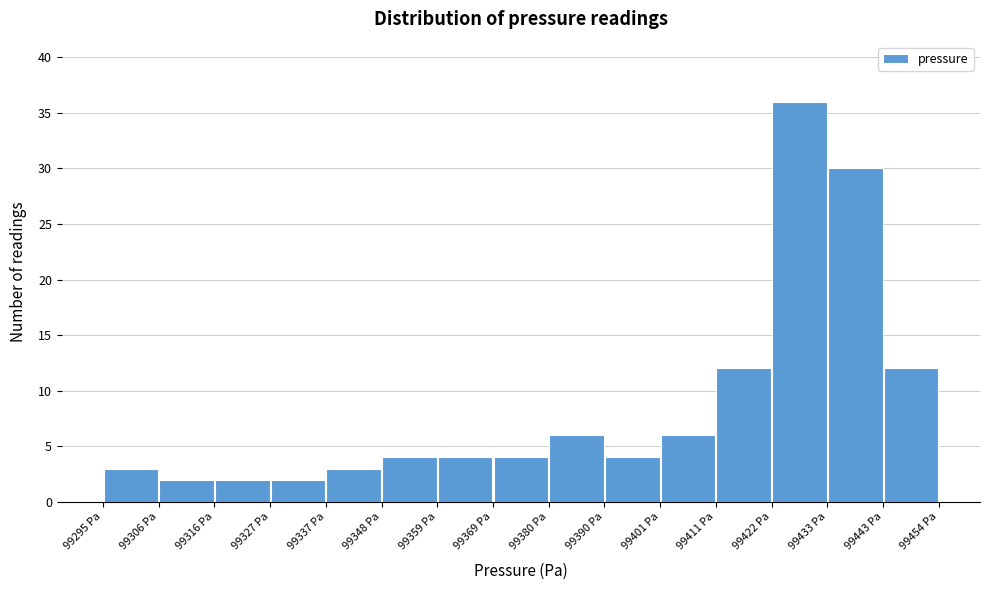

What is the height of the bar covering 99432 to 99444 on the x-axis? Neither the bar edges nor the heights are printed on the chart, so give them approximately, as read against the axes.

30